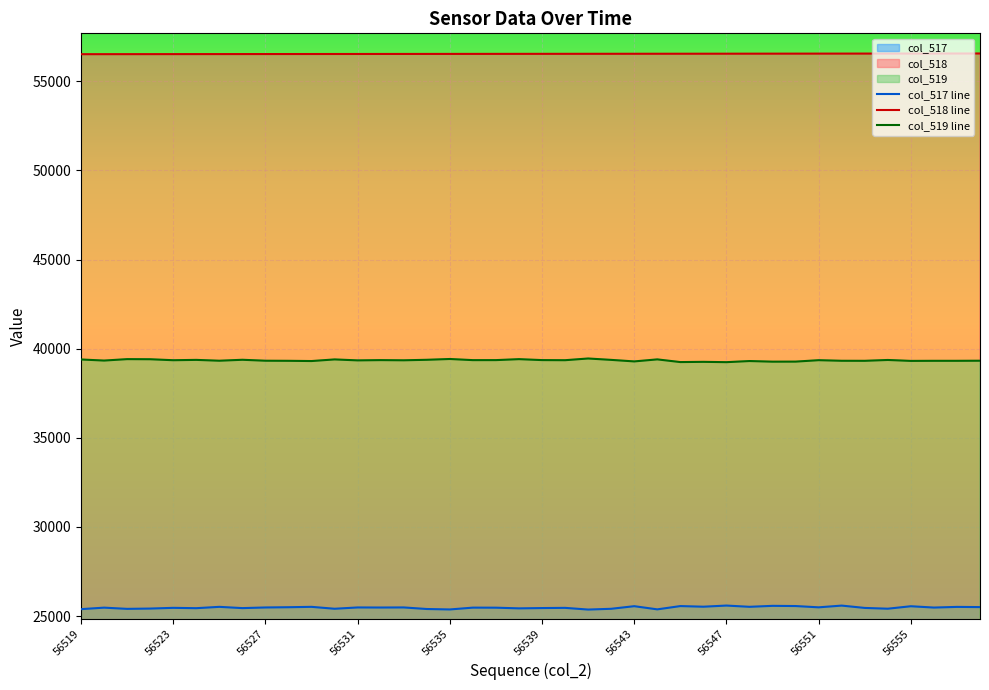

What is the highest value of the col_519 series?

39451